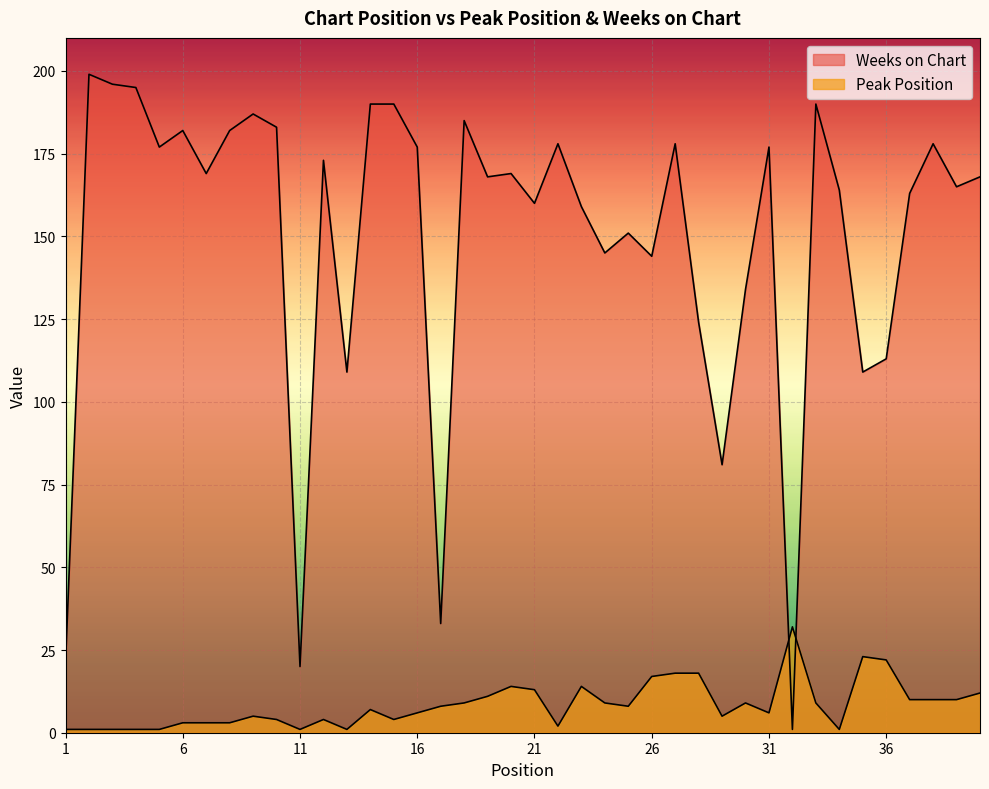

What is the total value across all series at 32?

33